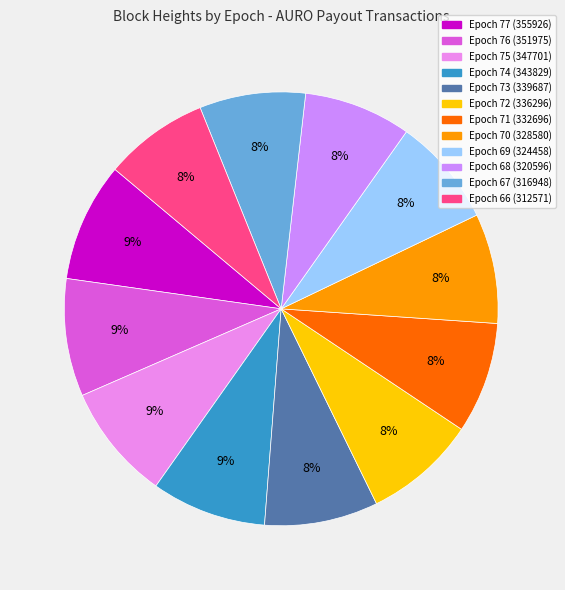

How many slices are in this pie chart?

12